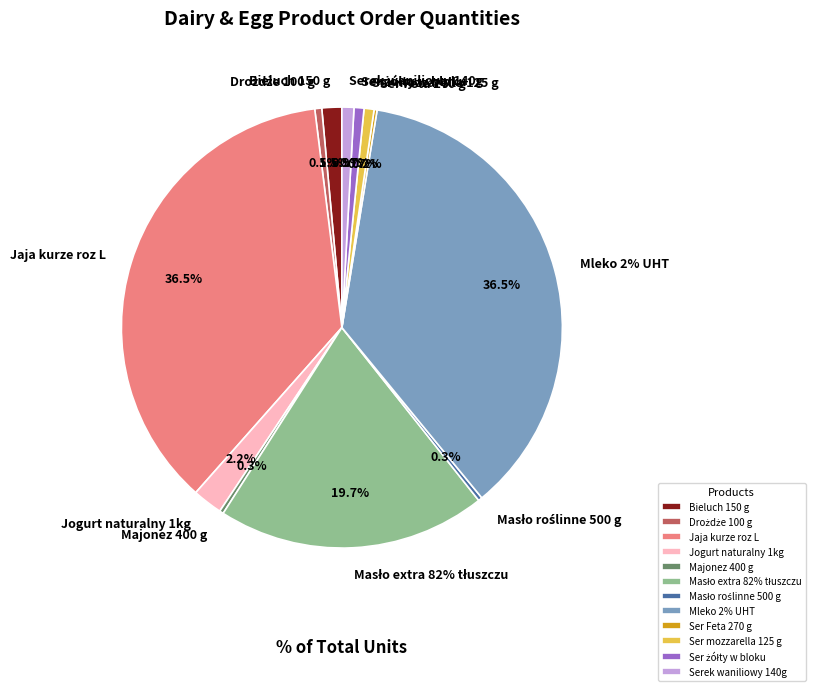

What is the change in value from Majonez 400 g to Ser mozzarella 125 g?

+60